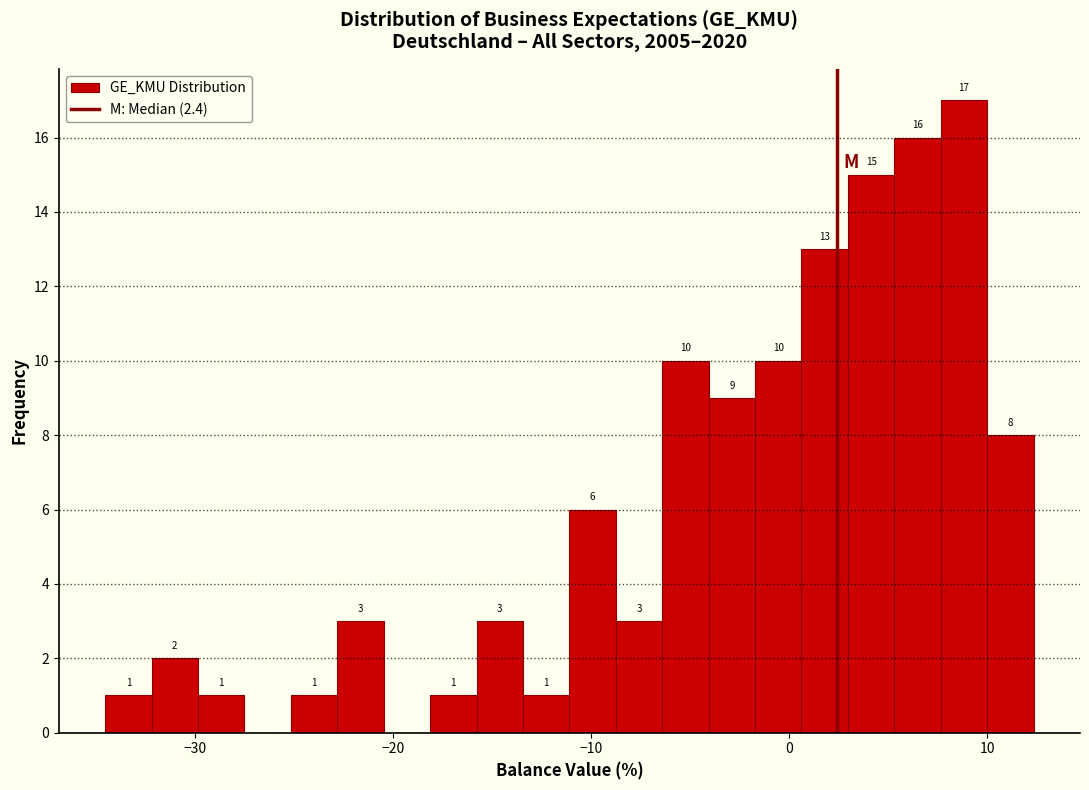

Around what value on the x-axis is the tallest bar? Give the approximate position of its centre, as read against the axis.

9